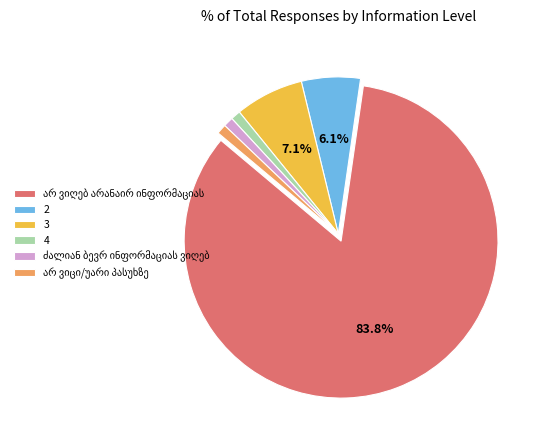

Is there a majority slice in this chart?

Yes